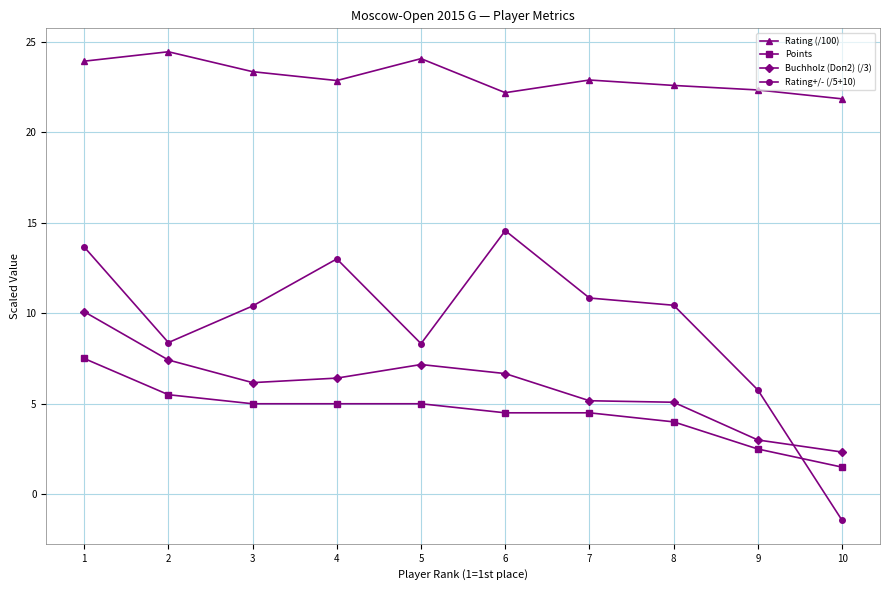

Rank the series at 3 from highest to lowest value.

Rating (/100), Rating+/- (/5+10), Buchholz (Doп2) (/3), Points